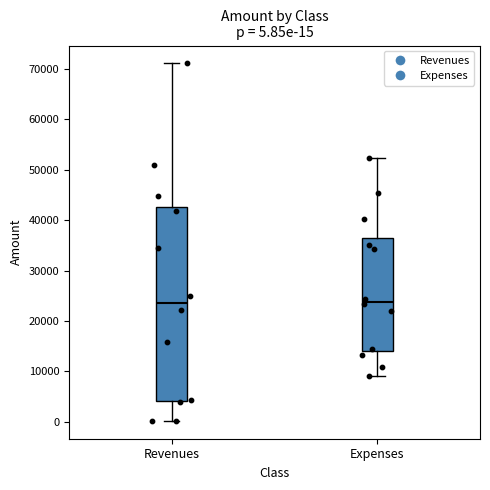

Which box is the tallest, from its lower edge to its upper edge?

Revenues